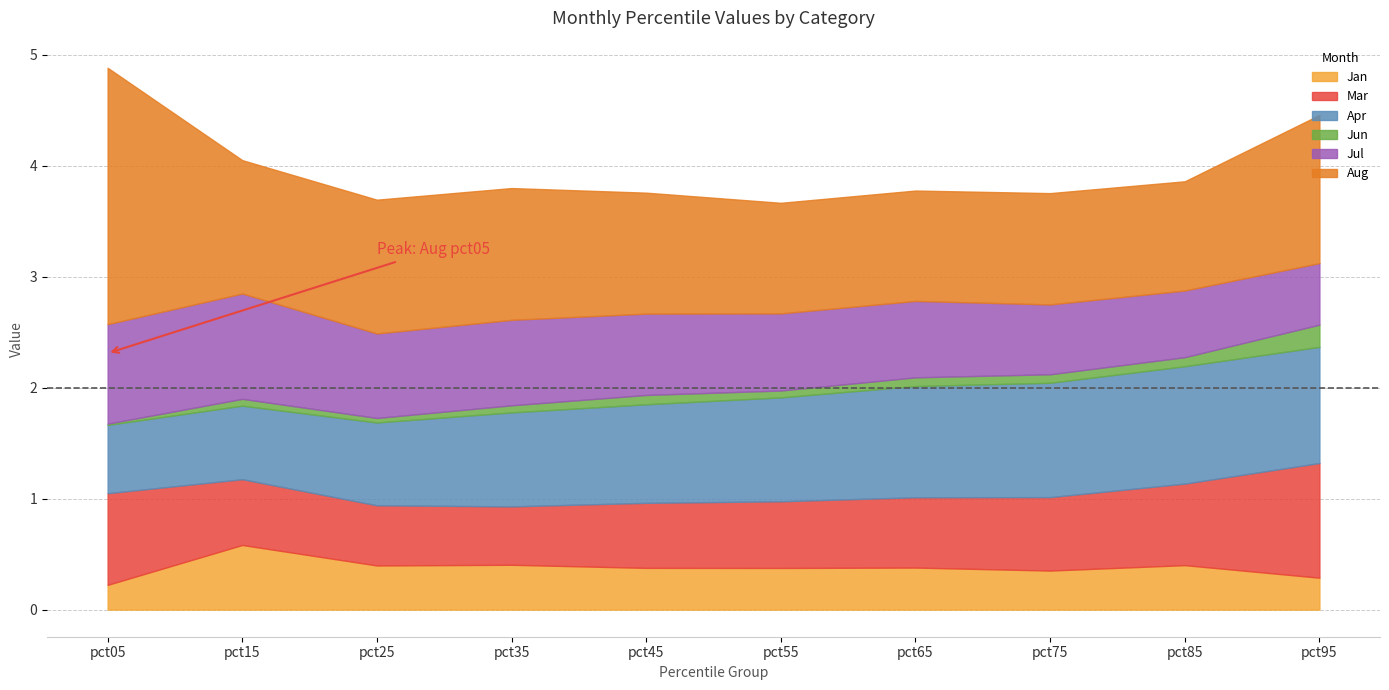

What is the sum of all Mar values?

6.7